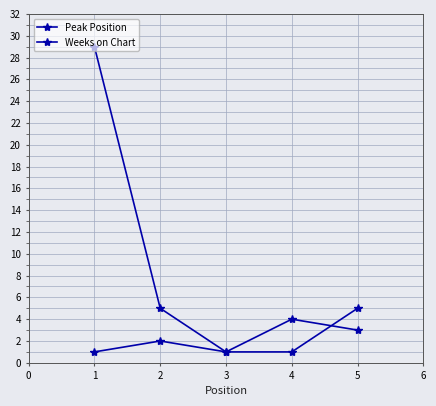

What is the average value of the Peak Position series?

2